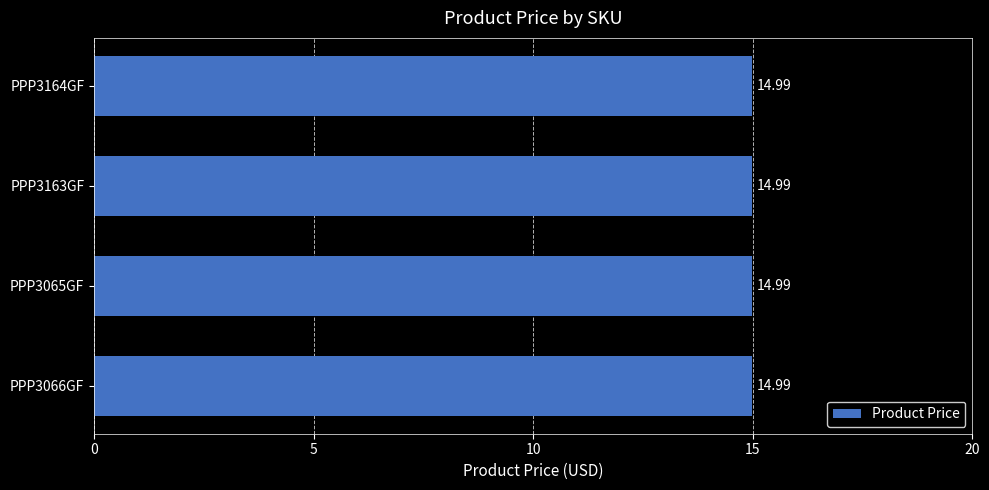

What is the label of the 2nd bar from the right?

PPP3065GF